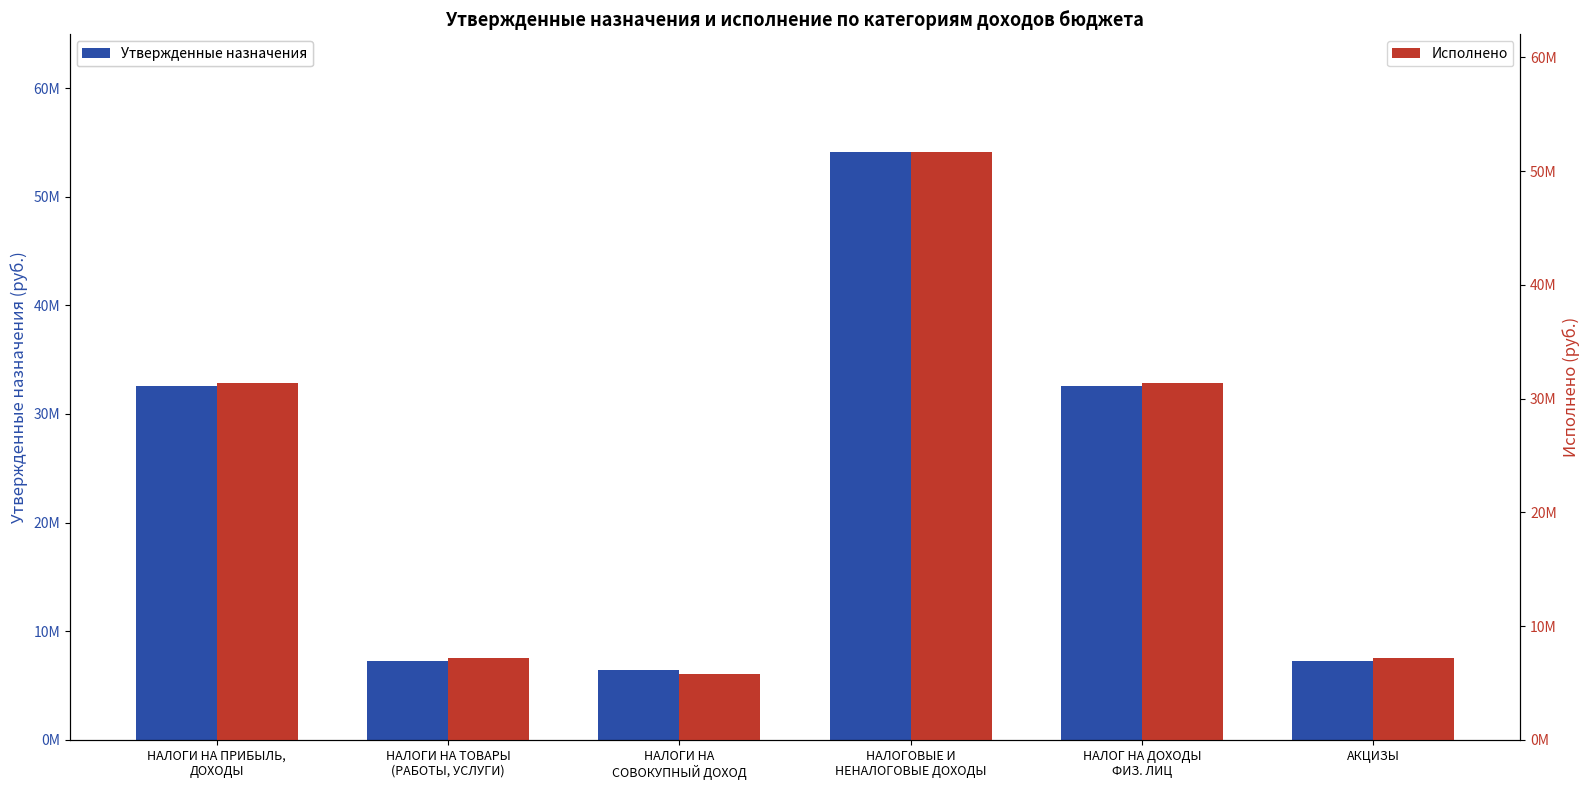

The Исполнено series shows 3879692.4 at НАЛОГИ НА
СОВОКУПНЫЙ ДОХОД. True or false?

False